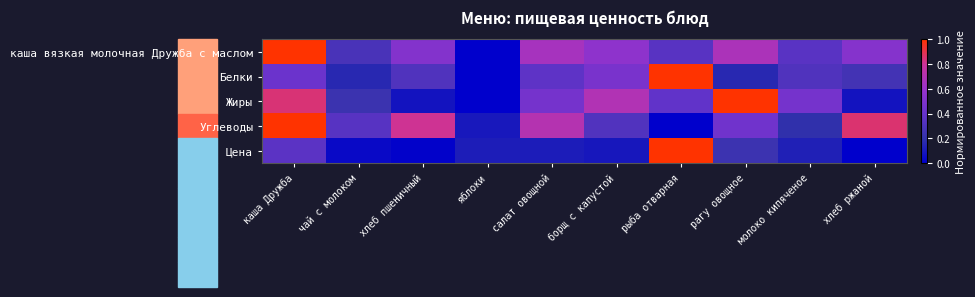

What is the total value across all series at хлеб пшеничный?

1.7